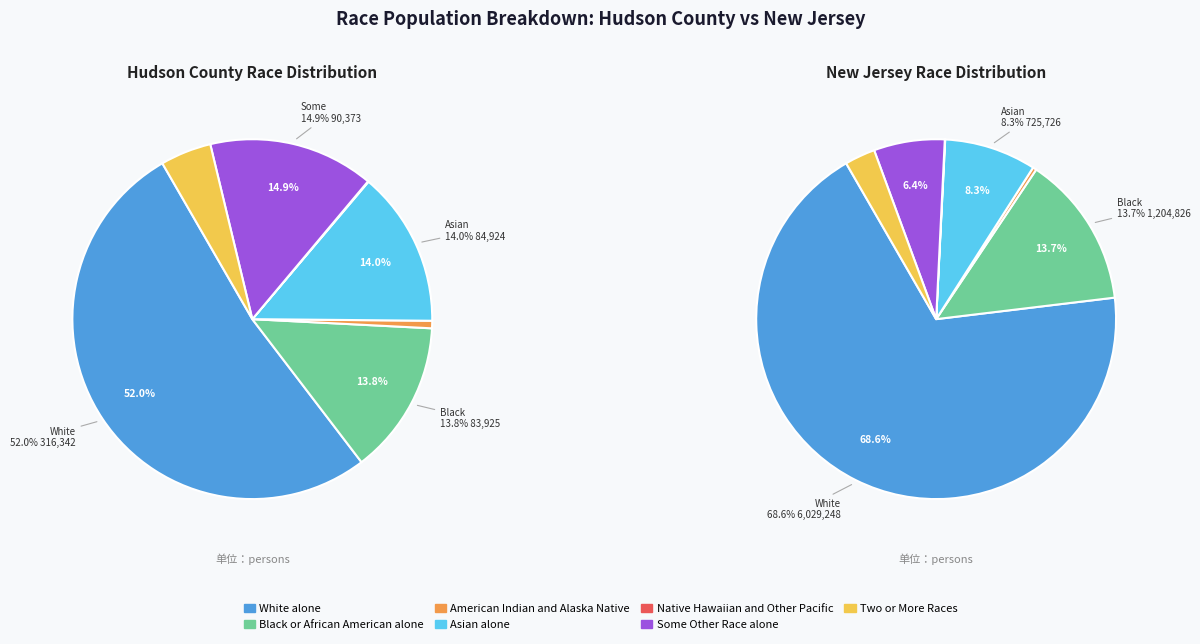

Which category has the biggest portion of the pie?

White alone